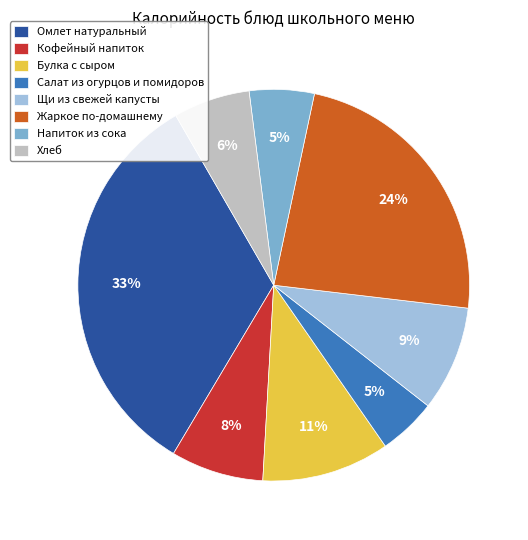

Is it true that Салат из огурцов и помидоров is 5% of the pie?

True